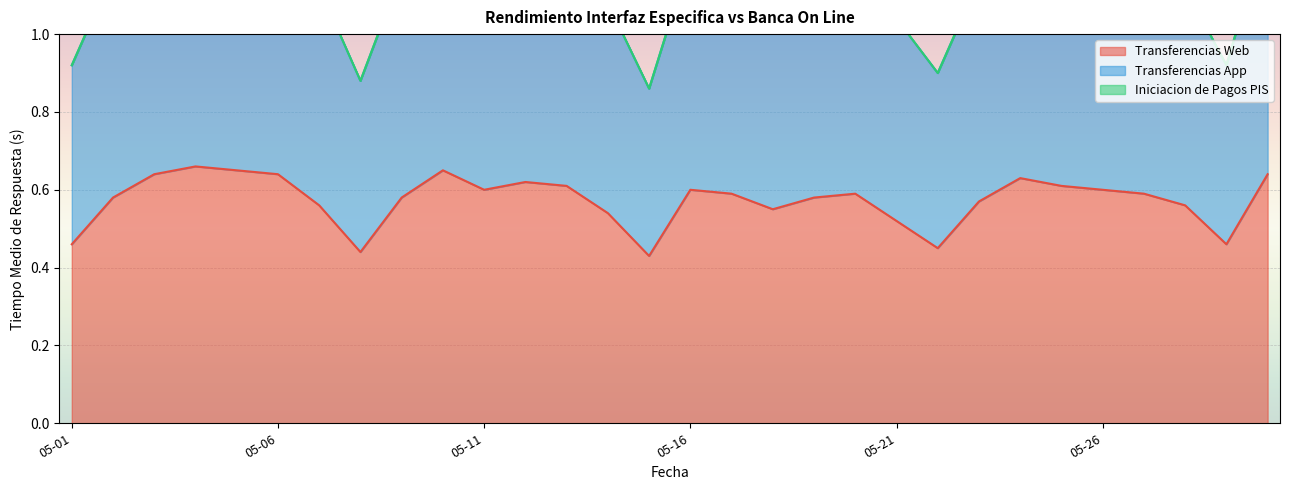

Between 2022-05-18 and 2022-05-28, which series saw the biggest shift?

Transferencias App